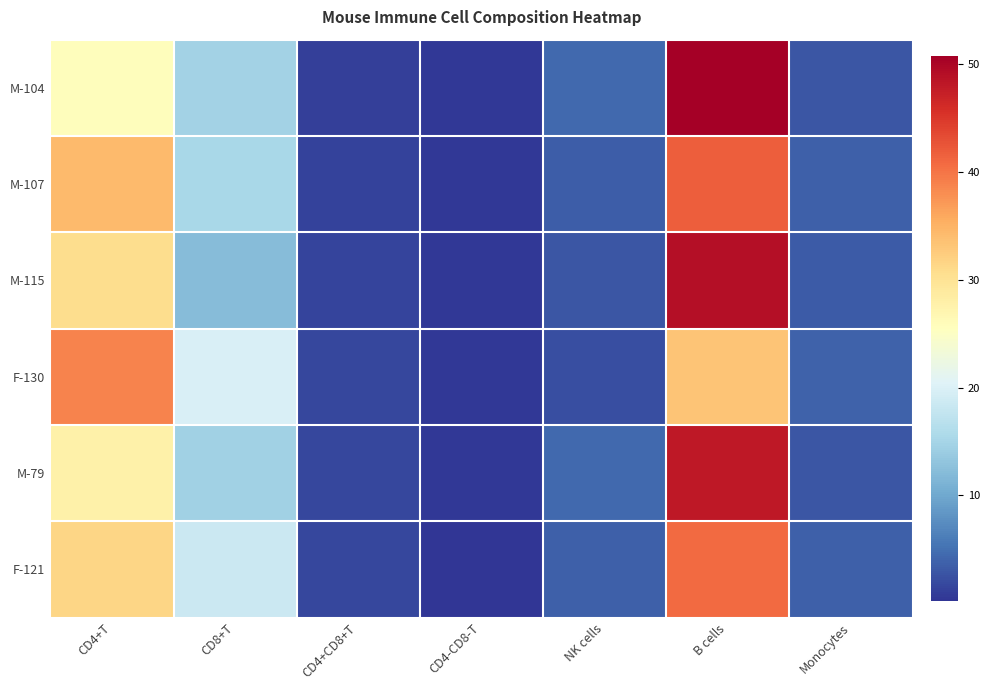

What is the spread (max minus min) of values at CD8+T?

7.8